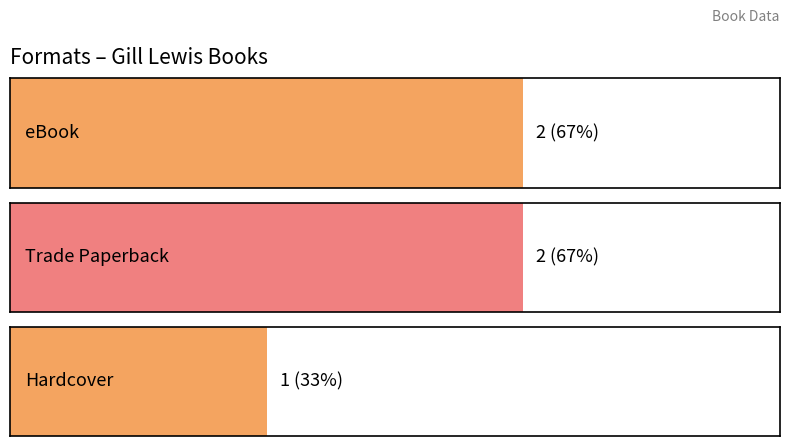

Rank the categories by value from lowest to highest.

Hardcover, eBook, Trade Paperback